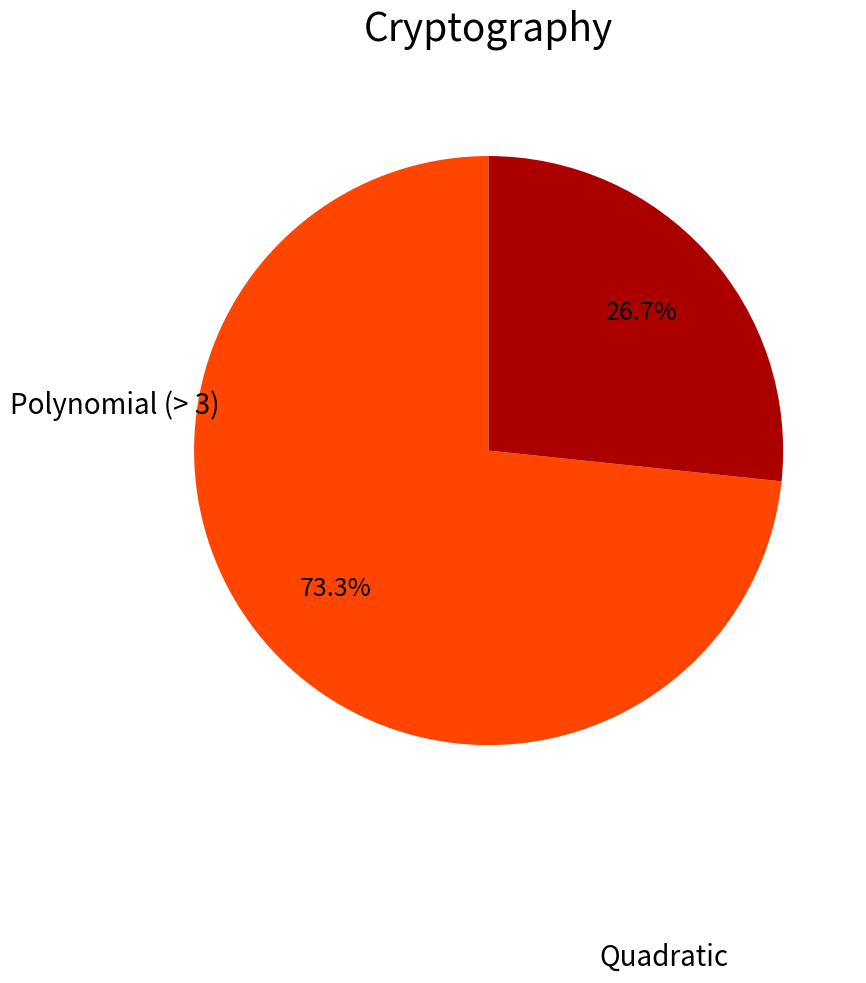

Is there a majority slice in this chart?

Yes